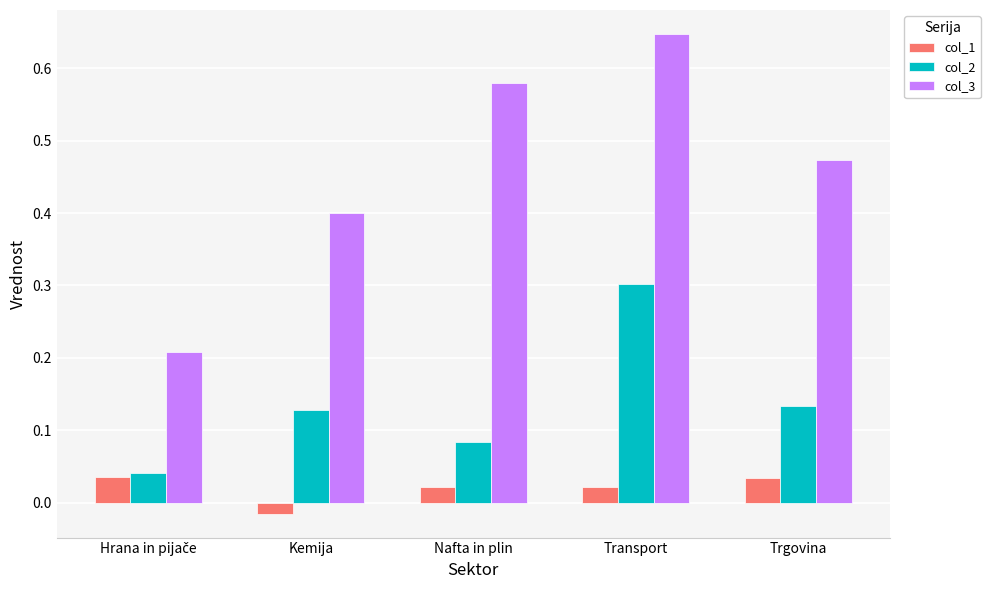

What position from the left is Transport?

4